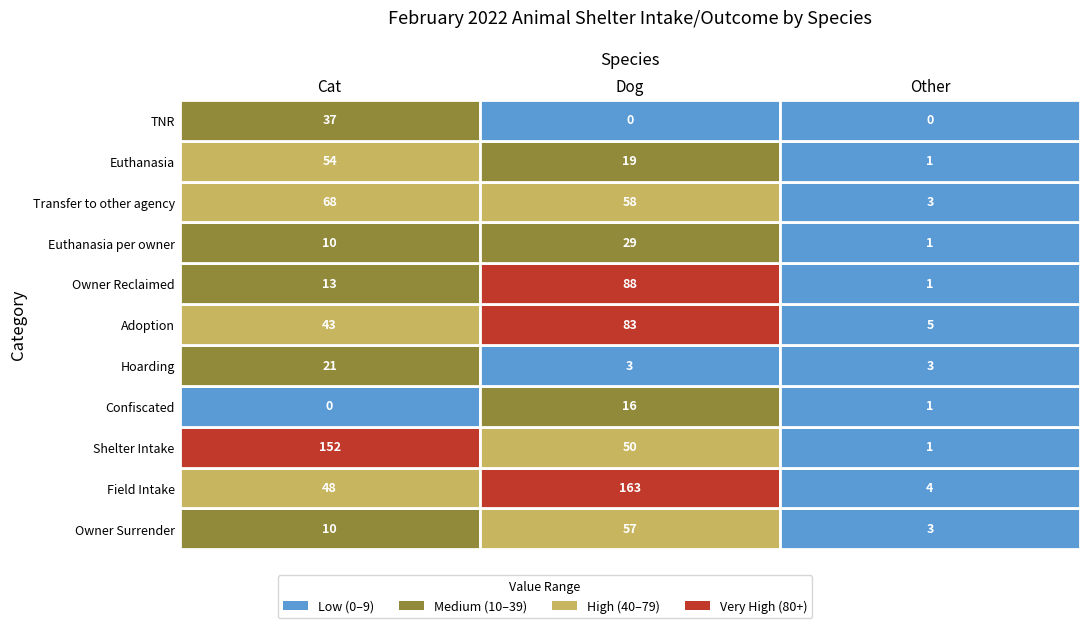

What is the average value of the Shelter Intake series?

68